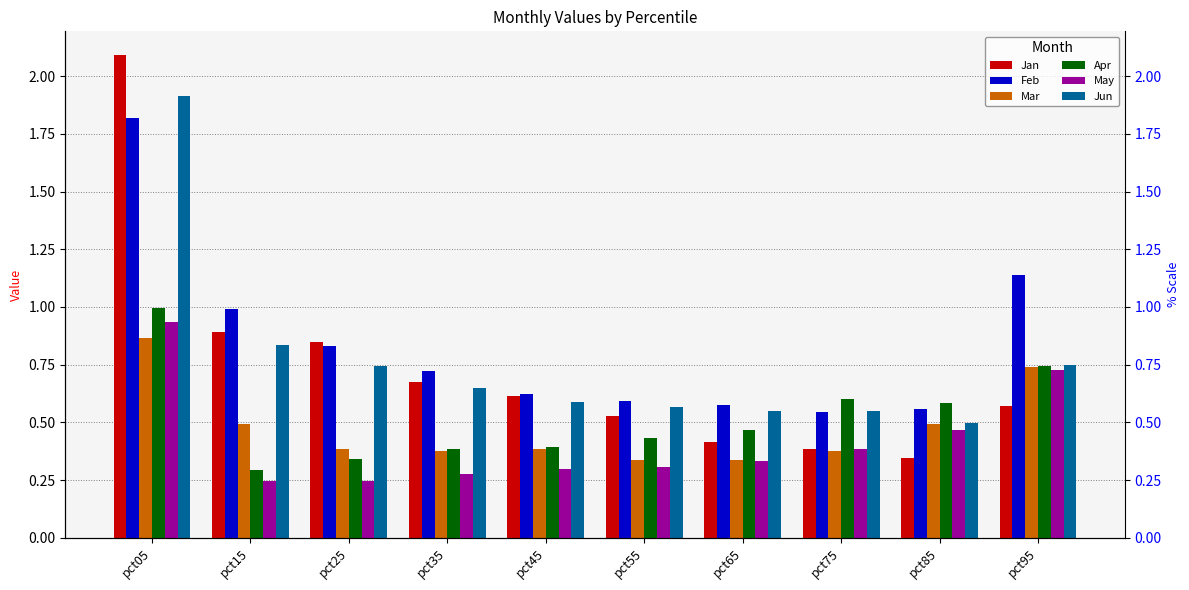

What value does the Jan series have at pct85?

0.3